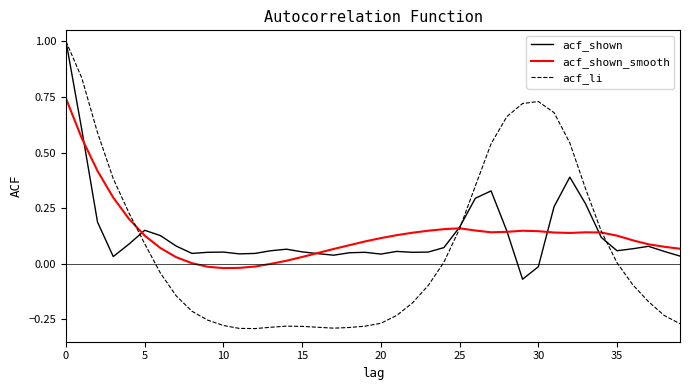

Which series has the largest range (max minus min)?

acf_li